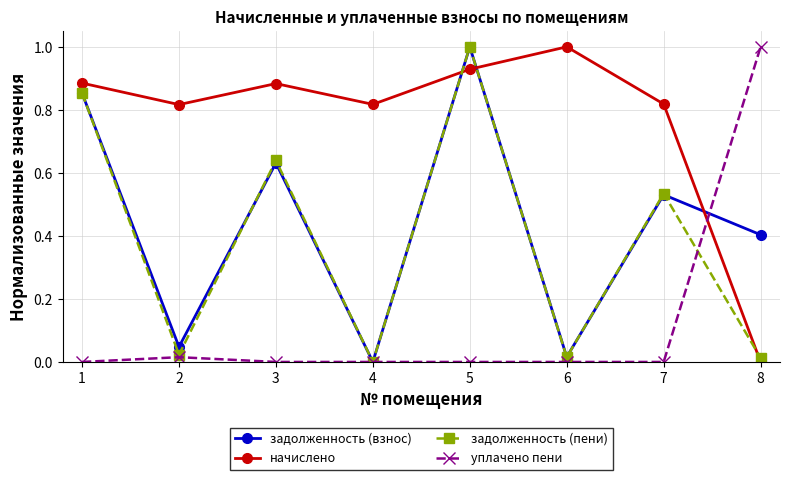

True or false: начислено has a value of 0.3 at 8.

False